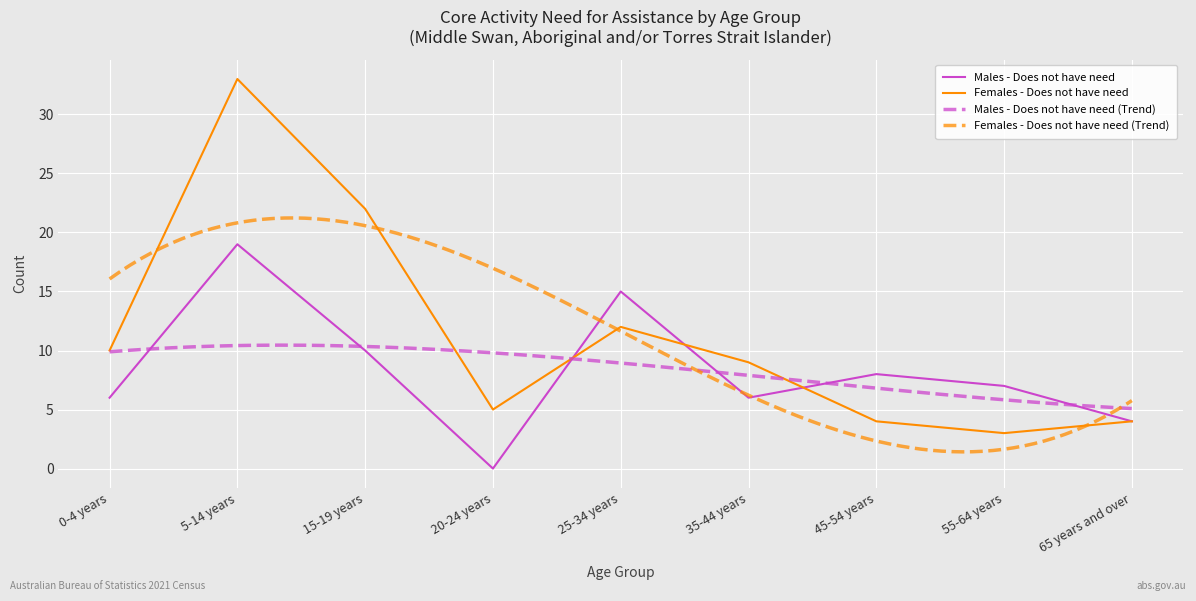

Where do Males - Does not have need and Females - Does not have need first cross each other?

20-24 years and 25-34 years